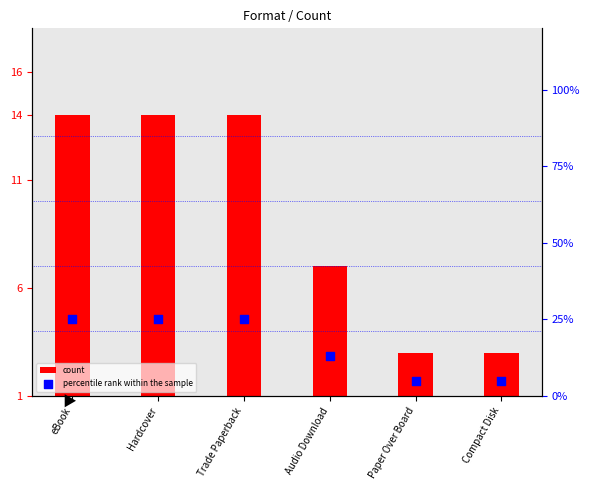

Which series reaches the maximum Y coordinate?

percentile rank within the sample